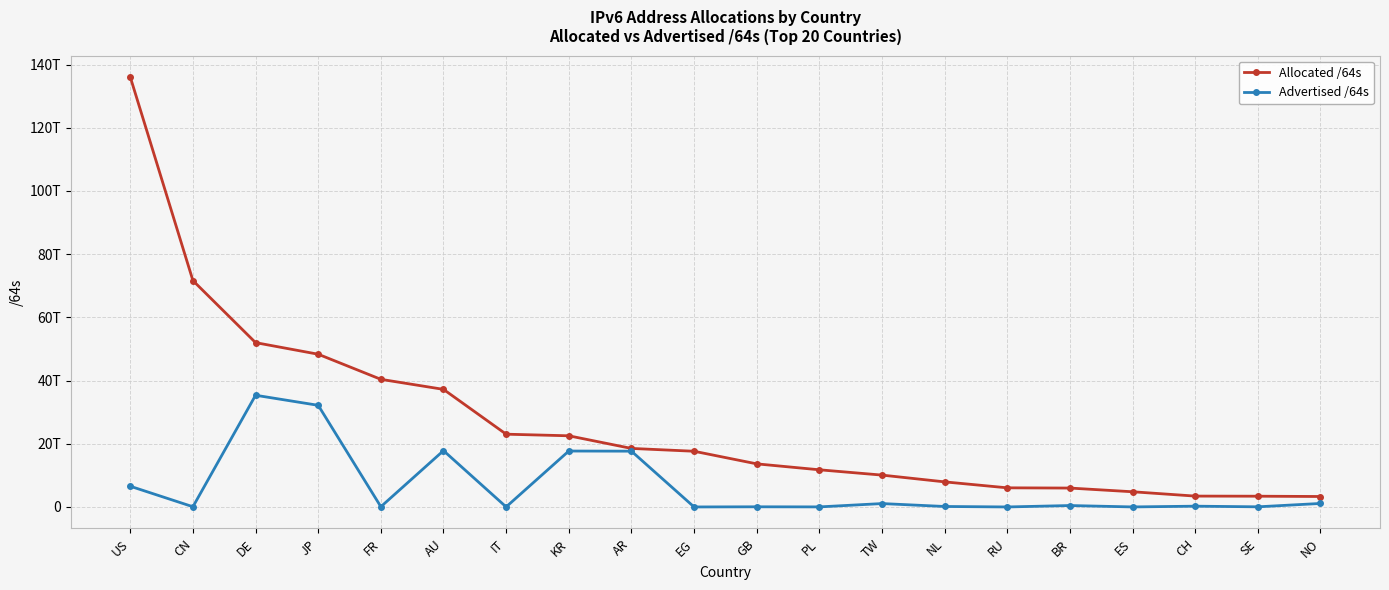

Which series has the largest total across all categories?

Allocated /64s